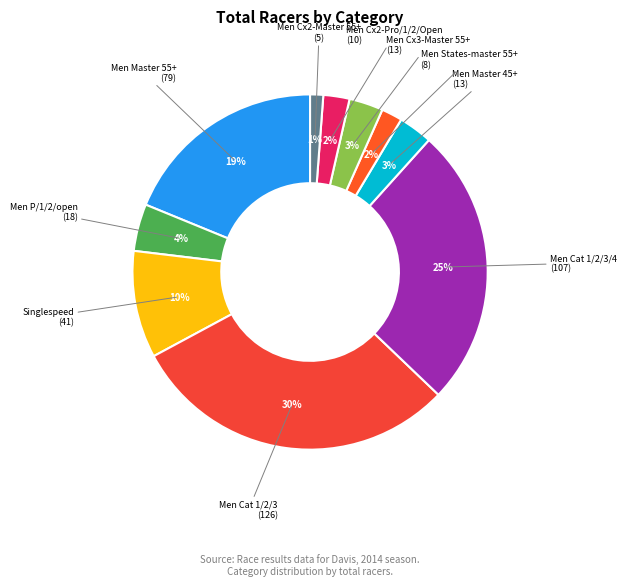

Rank the categories by value from lowest to highest.

Men Cx2-Master 55+, Men States-master 55+, Men Cx2-Pro/1/2/Open, Men Master 45+, Men Cx3-Master 55+, Men P/1/2/open, Singlespeed, Men Master 55+, Men Cat 1/2/3/4, Men Cat 1/2/3